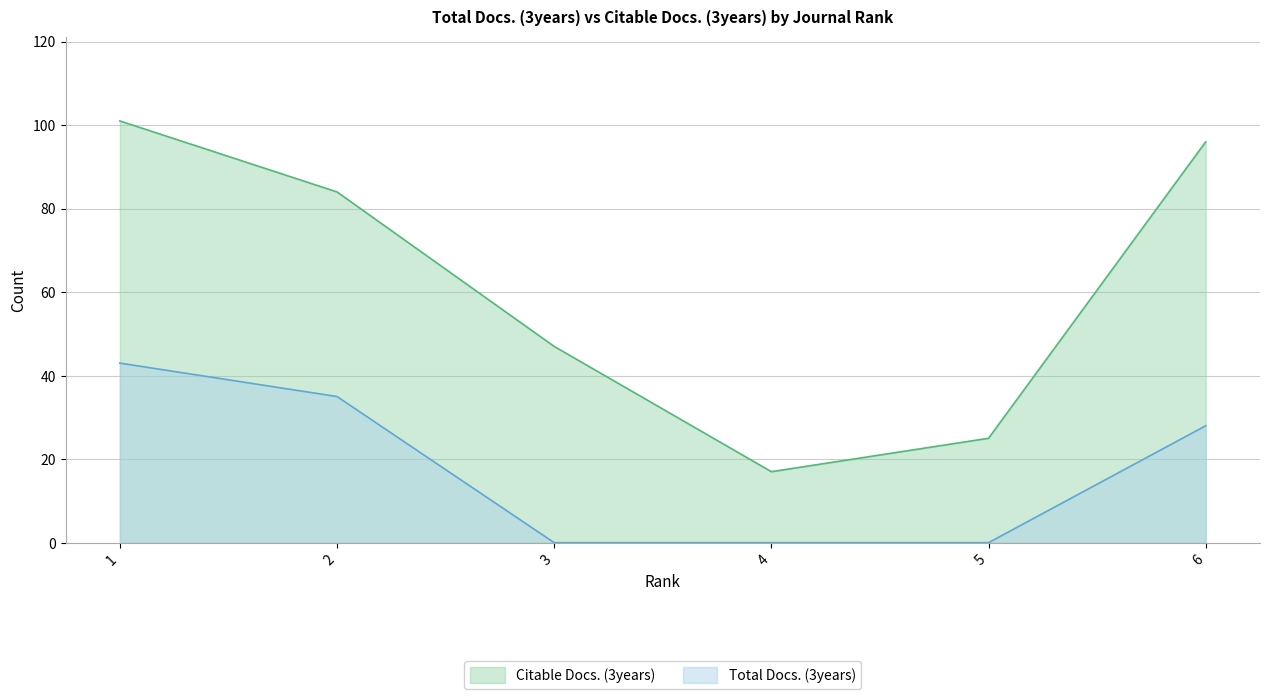

Between 2 and 5, which series saw the biggest shift?

Citable Docs. (3years)